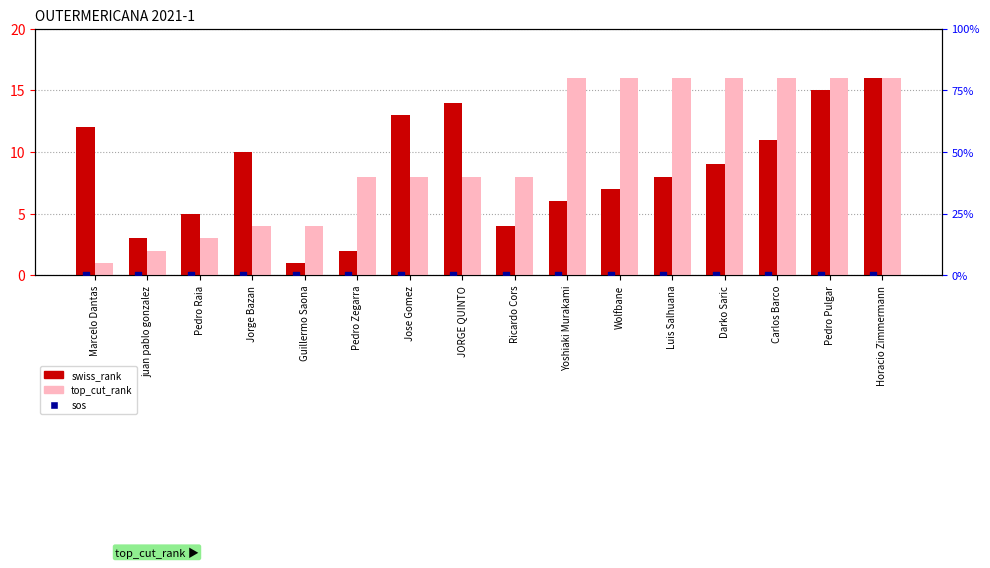

Which series has the largest Y range (max minus min)?

swiss_rank